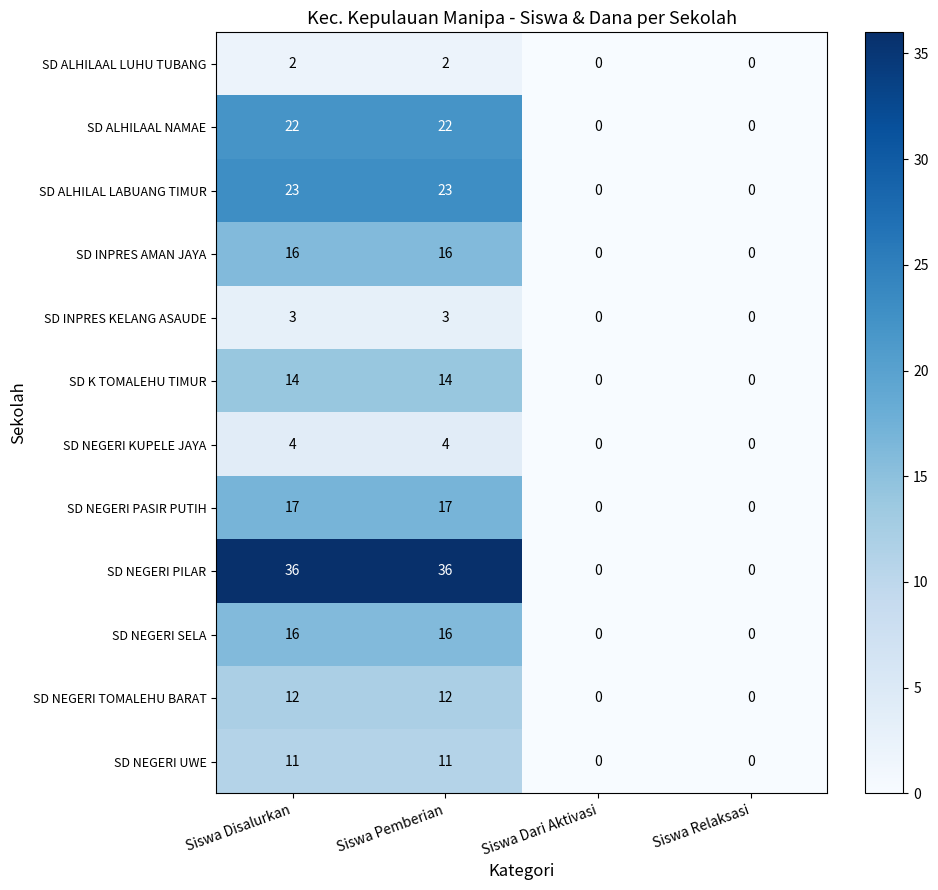

What is the difference between the SD INPRES AMAN JAYA values at Siswa Dari Aktivasi and Siswa Disalurkan?

16